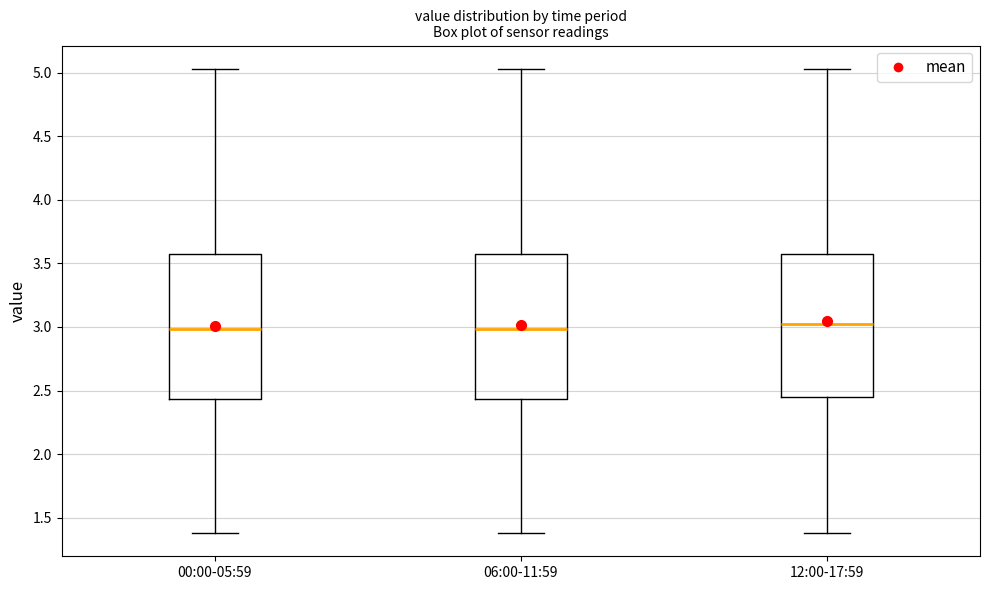

Reading left to right, transcribe this box plot: for each box, give where its median line is, the range the box spans, and where its two whiskers end, as read against the y-axis. The values are not printed on the chart, so give them approximately, as read against the axis.

00:00-05:59: median 3.00, box 2.45 to 3.55, whiskers 1.40 to 5.05
06:00-11:59: median 3.00, box 2.45 to 3.55, whiskers 1.40 to 5.05
12:00-17:59: median 3.05, box 2.45 to 3.55, whiskers 1.40 to 5.05